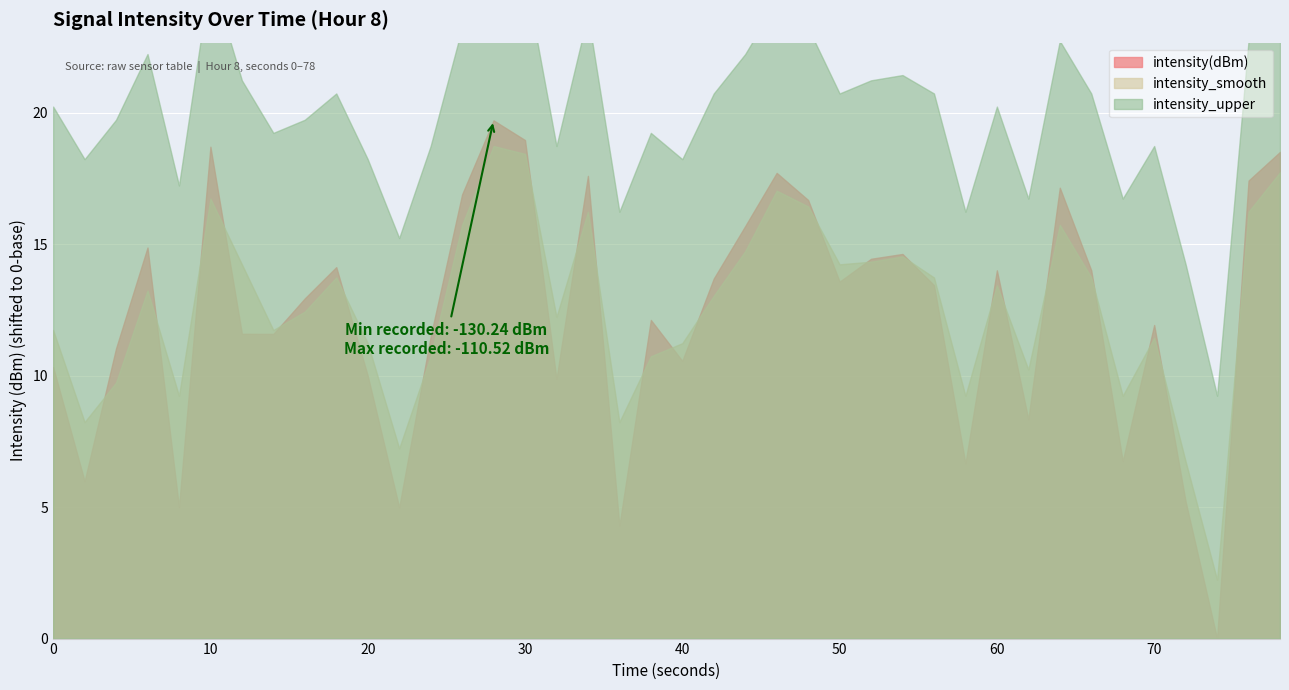

How many times do intensity_smooth and intensity(dBm) cross each other?

23